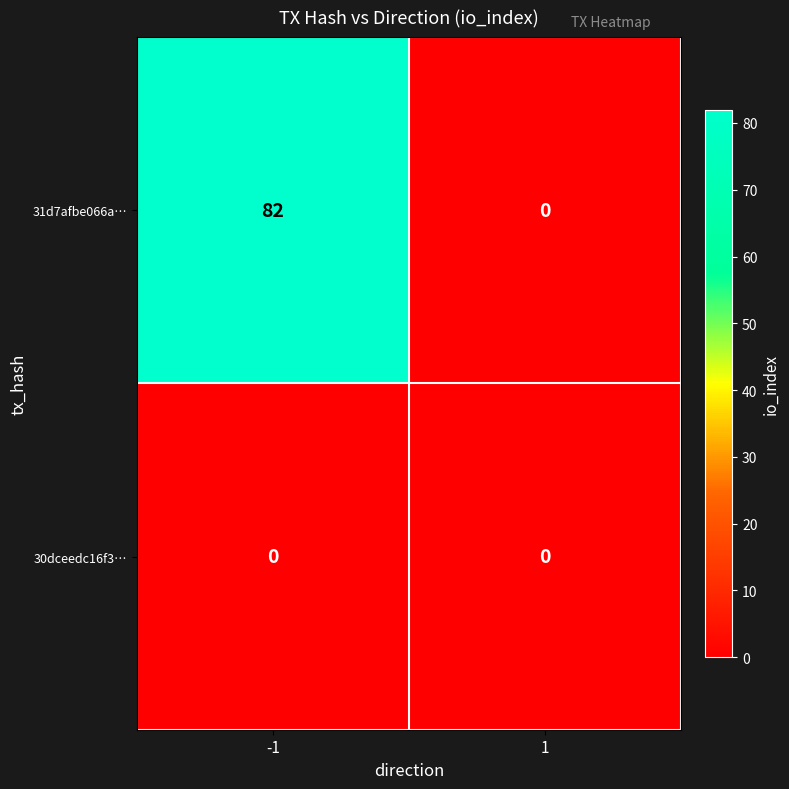

What is the spread (max minus min) of values at -1?

82